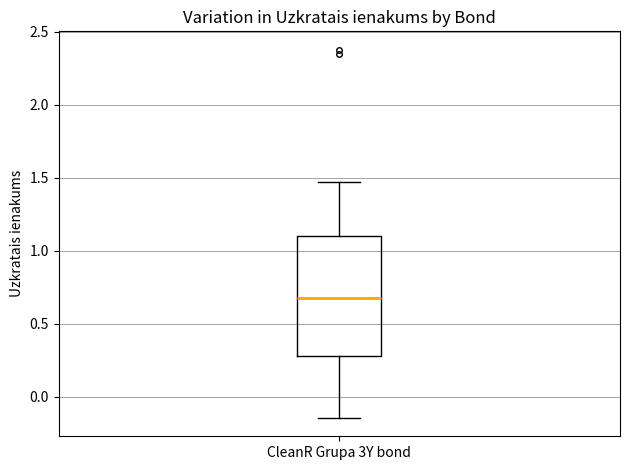

Transcribe this box plot: give where the median line is, the range the box spans, and where the two whiskers end, as read against the y-axis. The values are not printed on the chart, so give them approximately, as read against the axis.

median 0.70, box 0.30 to 1.10, whiskers -0.15 to 1.45